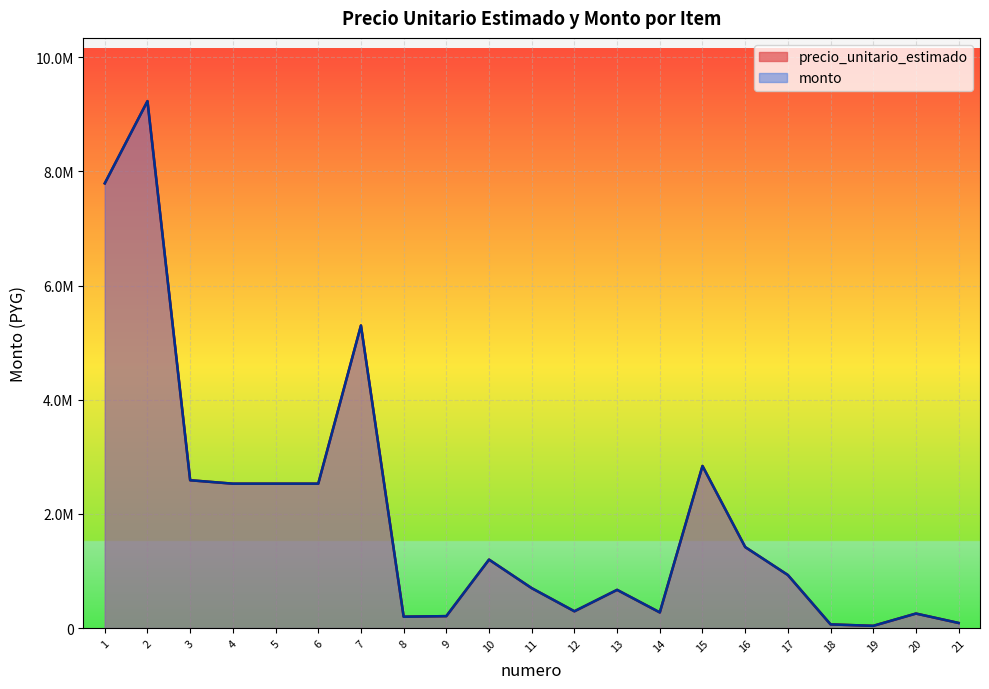

How many interior local valleys does the precio_unitario_estimado series have?

4